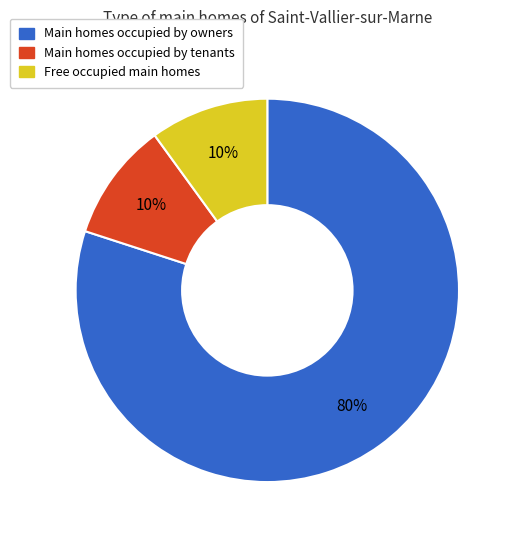

Is there a majority slice in this chart?

Yes